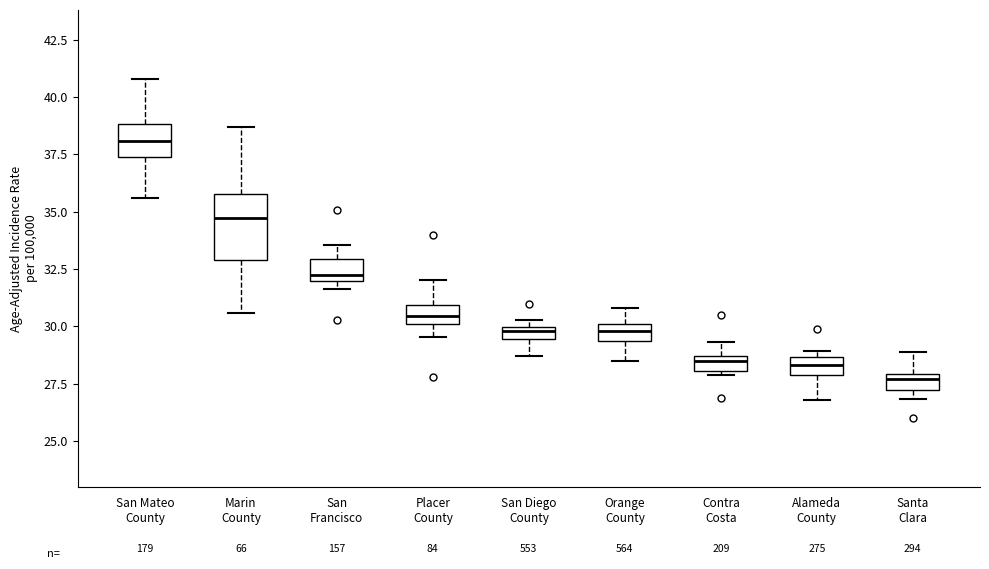

Which box is the tallest, from its lower edge to its upper edge?

Marin County